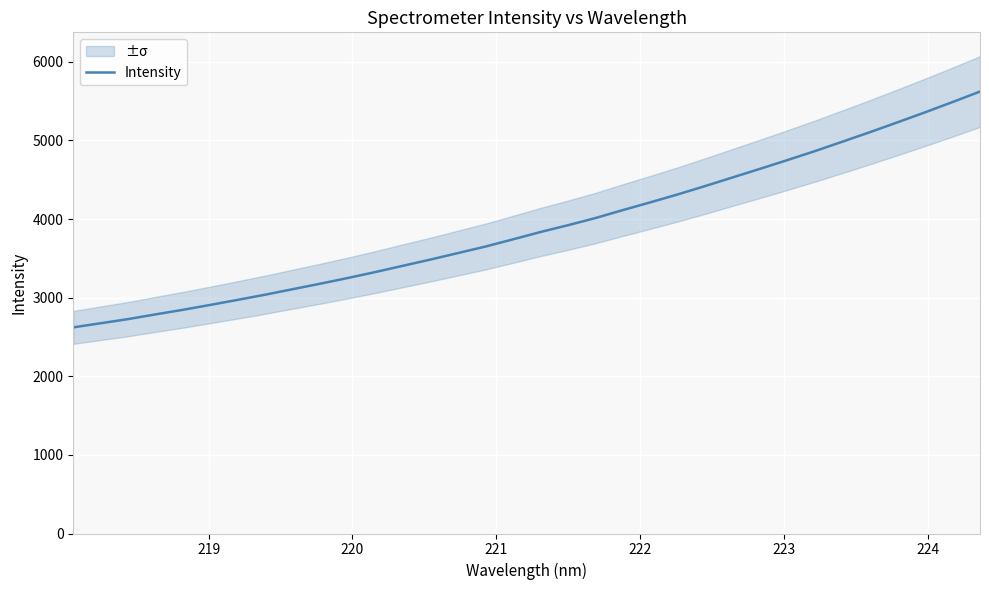

What is the highest value of the Intensity series?

5622.5